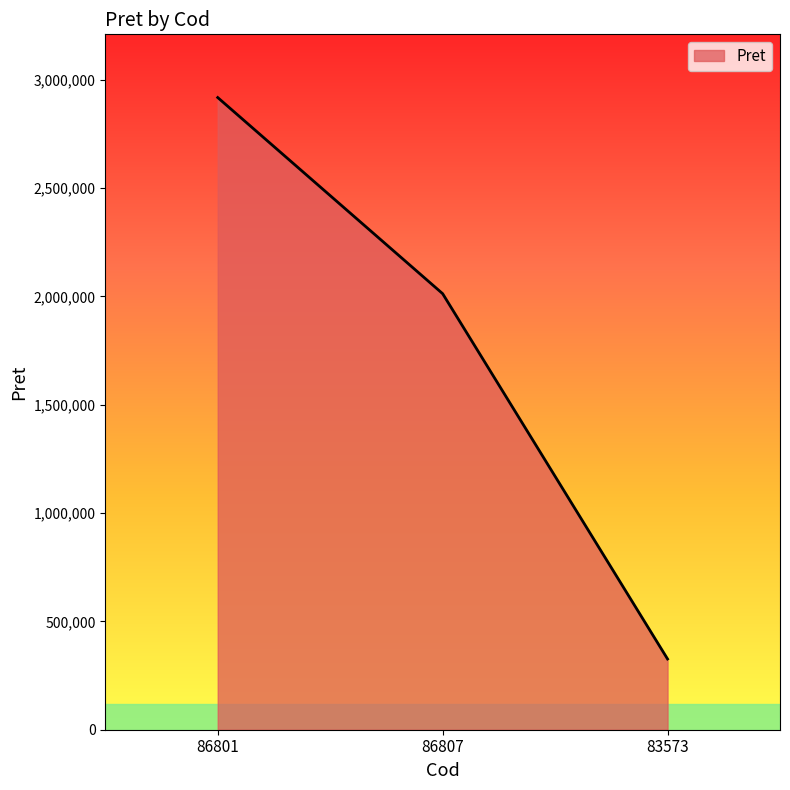

At which category does the chart reach its peak across all series?

86801